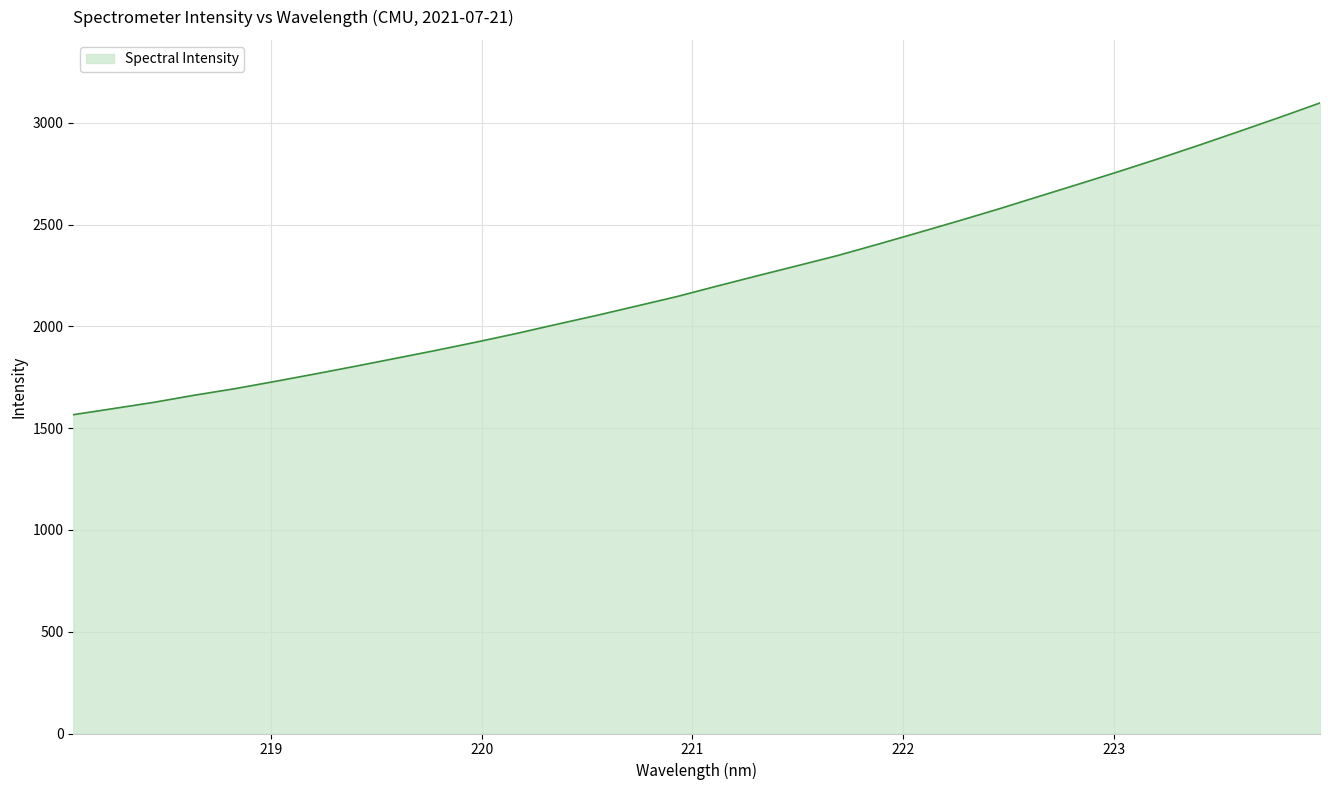

What is the difference between the maximum and minimum values?

1531.6